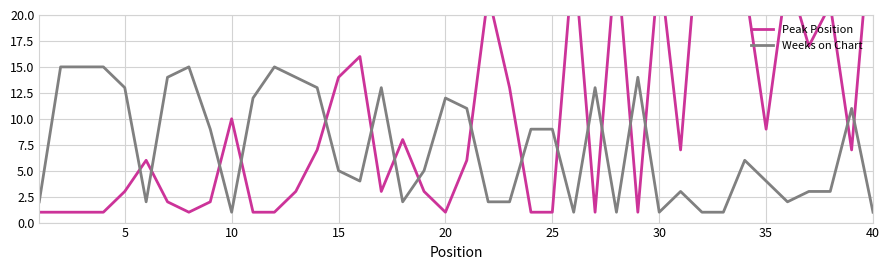

What is the average value of the Peak Position series?

10